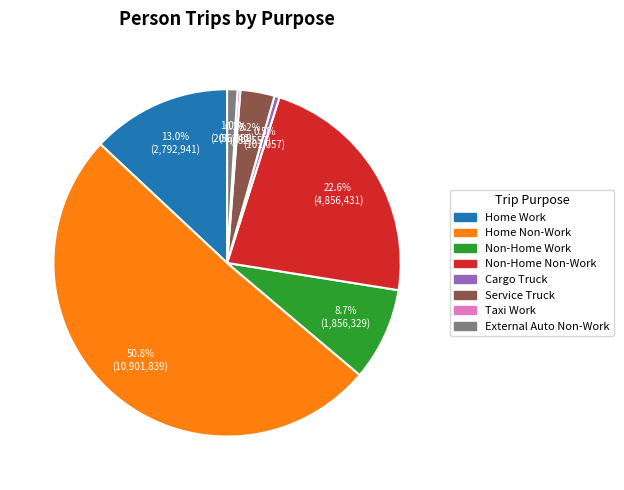

What is the majority slice?

Home Non-Work